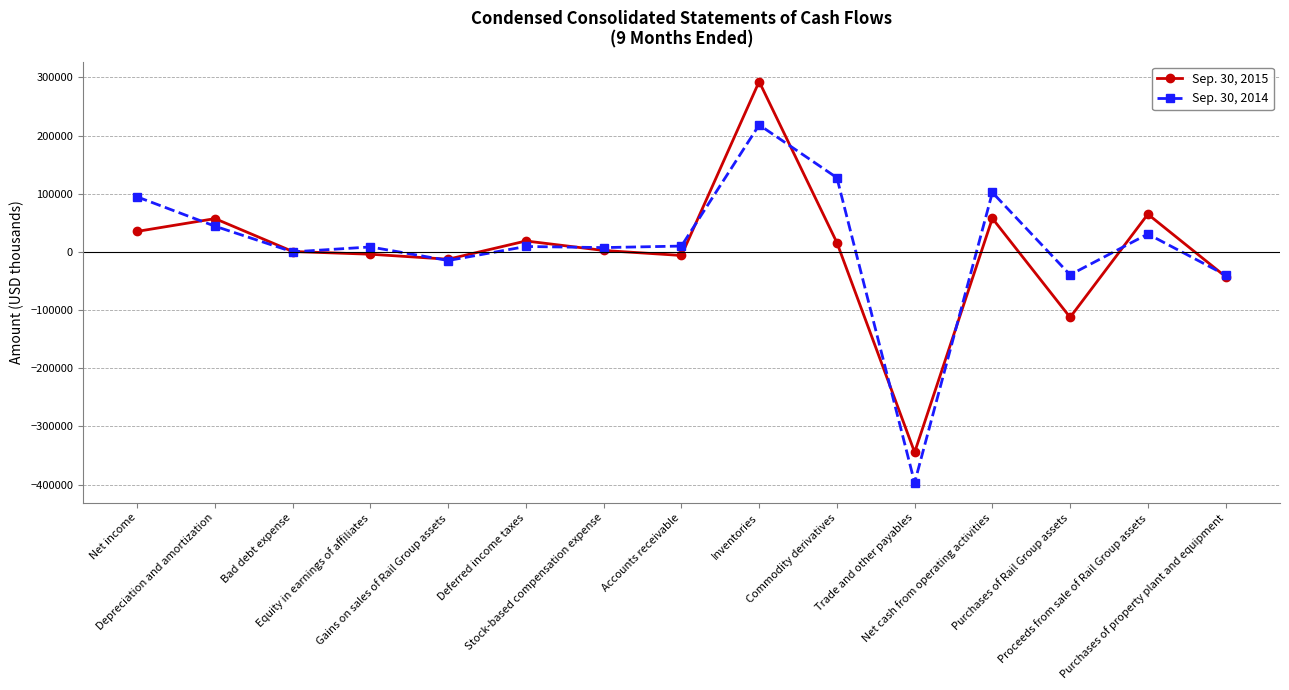

What is the maximum value shown in the chart?

292960